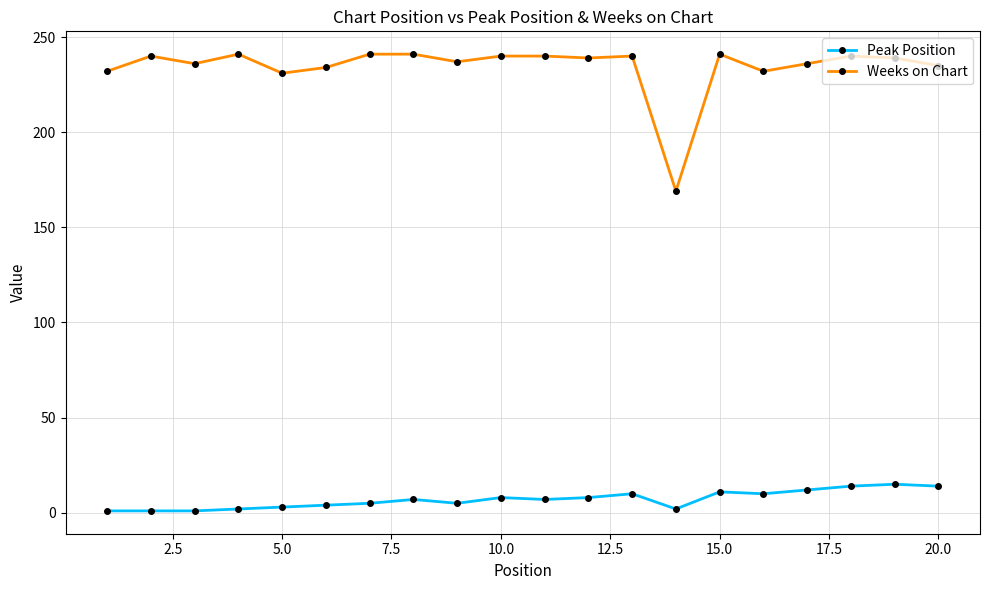

Count the number of data series in this chart.

2